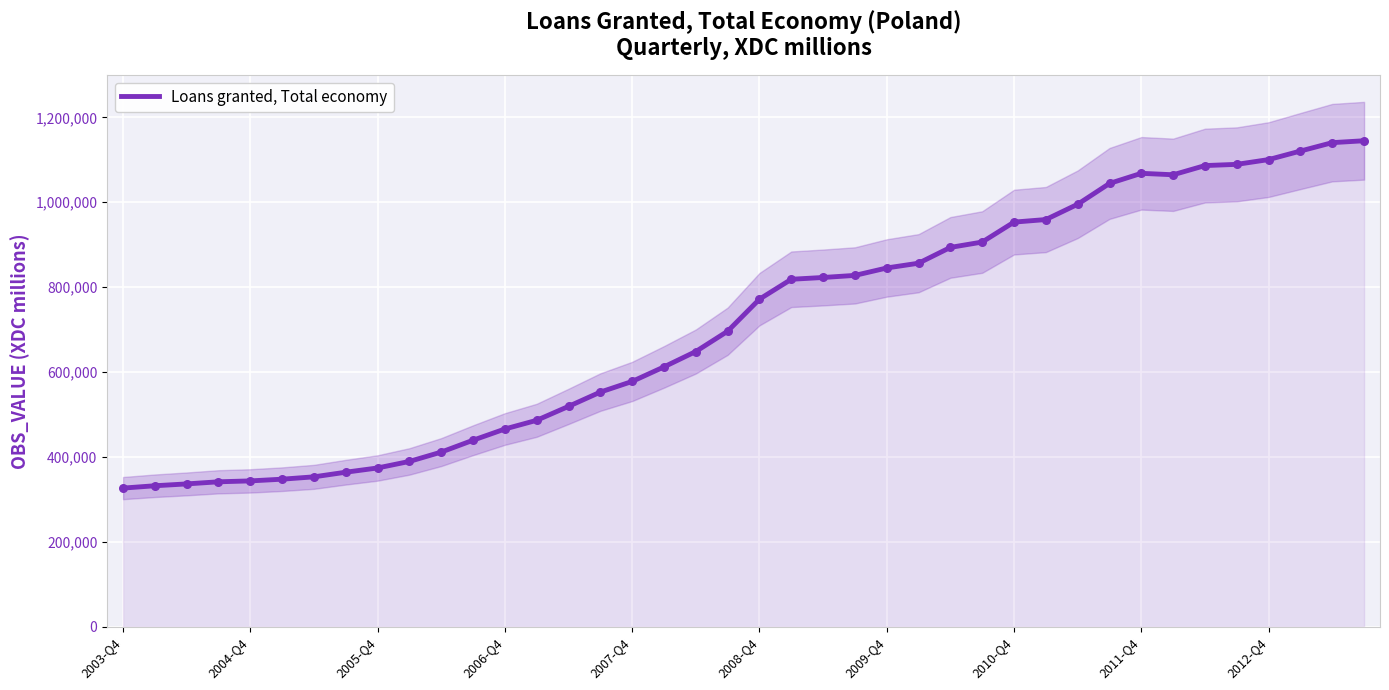

What is the change in value from 29 to 36?

+141268.2